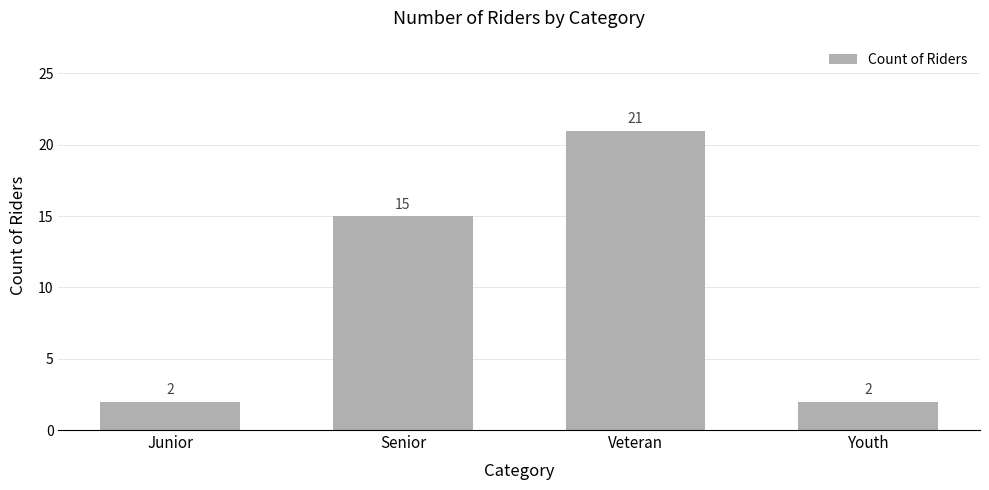

The value at Junior is 2. True or false?

True